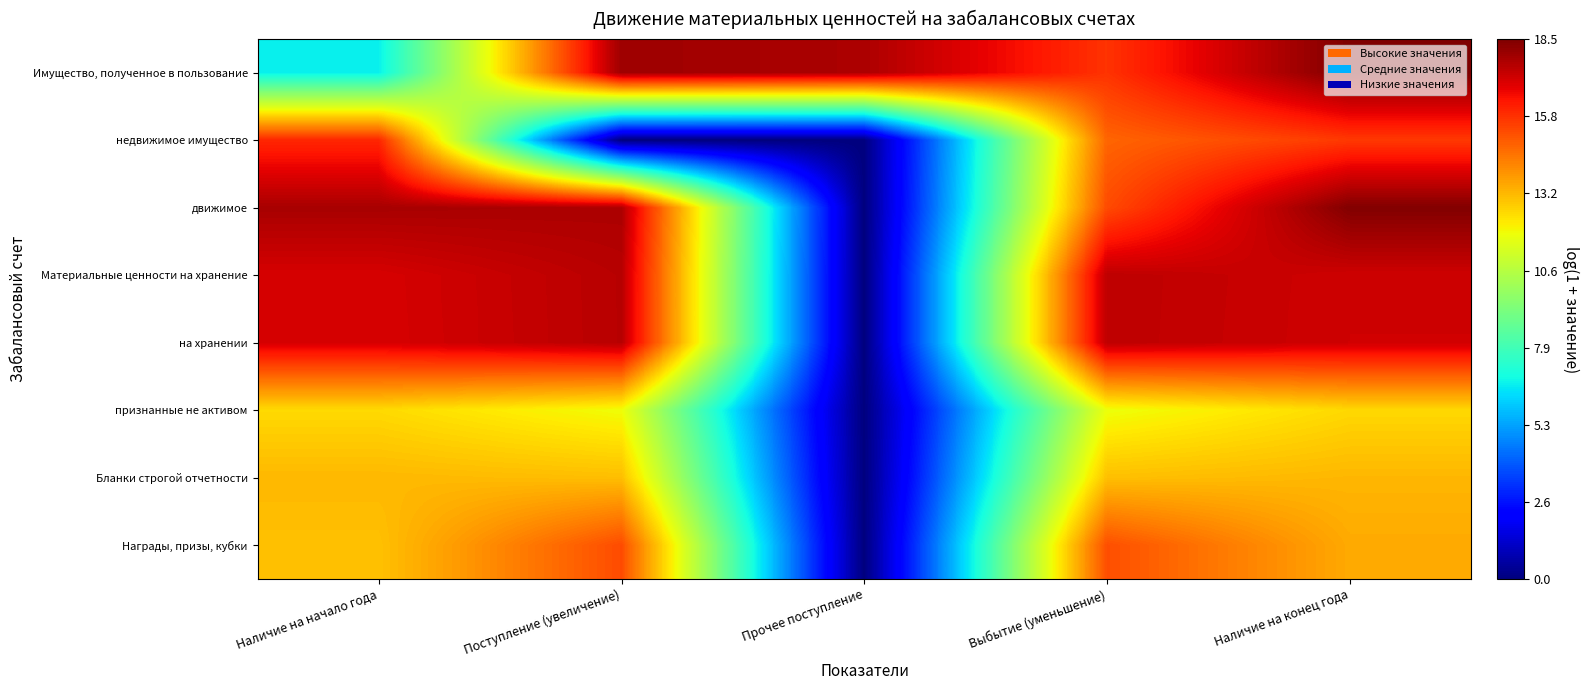

Reading left to right, what are all the values shown in this chart?

Имущество, полученное в пользование: Наличие на начало года=6.7	Поступление (увеличение)=18.0	Прочее поступление=17.7	Выбытие (уменьшение)=15.8	Наличие на конец года=18.5
недвижимое имущество: Наличие на начало года=16.0	Поступление (увеличение)=0.0	Прочее поступление=0.0	Выбытие (уменьшение)=14.8	Наличие на конец года=15.7
движимое: Наличие на начало года=17.8	Поступление (увеличение)=17.7	Прочее поступление=0.0	Выбытие (уменьшение)=15.3	Наличие на конец года=18.4
Материальные ценности на хранение: Наличие на начало года=17.1	Поступление (увеличение)=17.6	Прочее поступление=0.0	Выбытие (уменьшение)=17.5	Наличие на конец года=17.2
на хранении: Наличие на начало года=17.1	Поступление (увеличение)=17.6	Прочее поступление=0.0	Выбытие (уменьшение)=17.5	Наличие на конец года=17.2
признанные не активом: Наличие на начало года=12.5	Поступление (увеличение)=11.8	Прочее поступление=0.0	Выбытие (уменьшение)=11.8	Наличие на конец года=12.6
Бланки строгой отчетности: Наличие на начало года=13.2	Поступление (увеличение)=13.1	Прочее поступление=0.0	Выбытие (уменьшение)=13.1	Наличие на конец года=13.2
Награды, призы, кубки: Наличие на начало года=13.0	Поступление (увеличение)=15.3	Прочее поступление=0.0	Выбытие (уменьшение)=15.3	Наличие на конец года=13.5